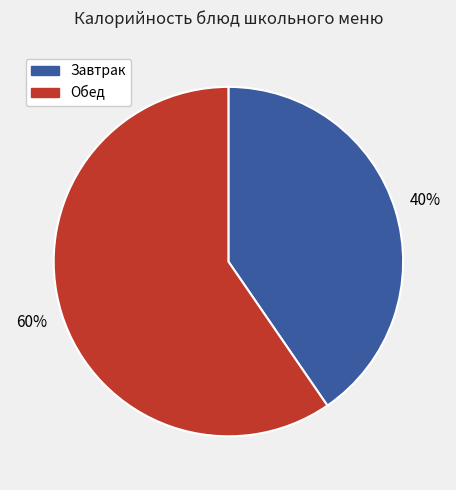

Is there a majority slice in this chart?

Yes